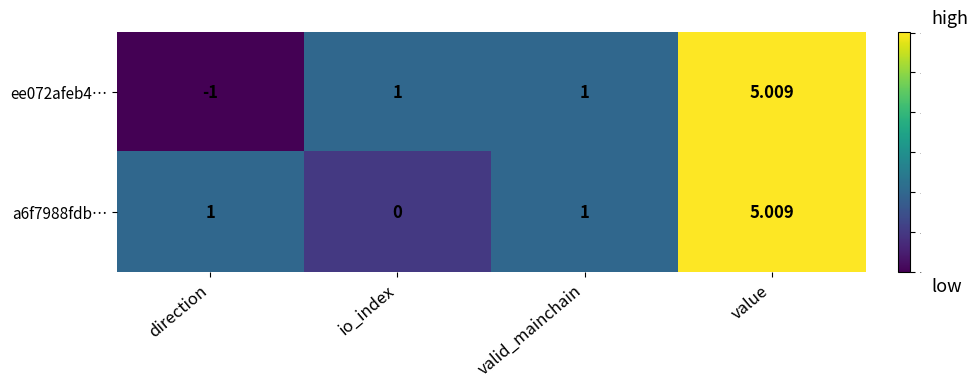

Which category has the highest value in the ee072afeb4… series?

value